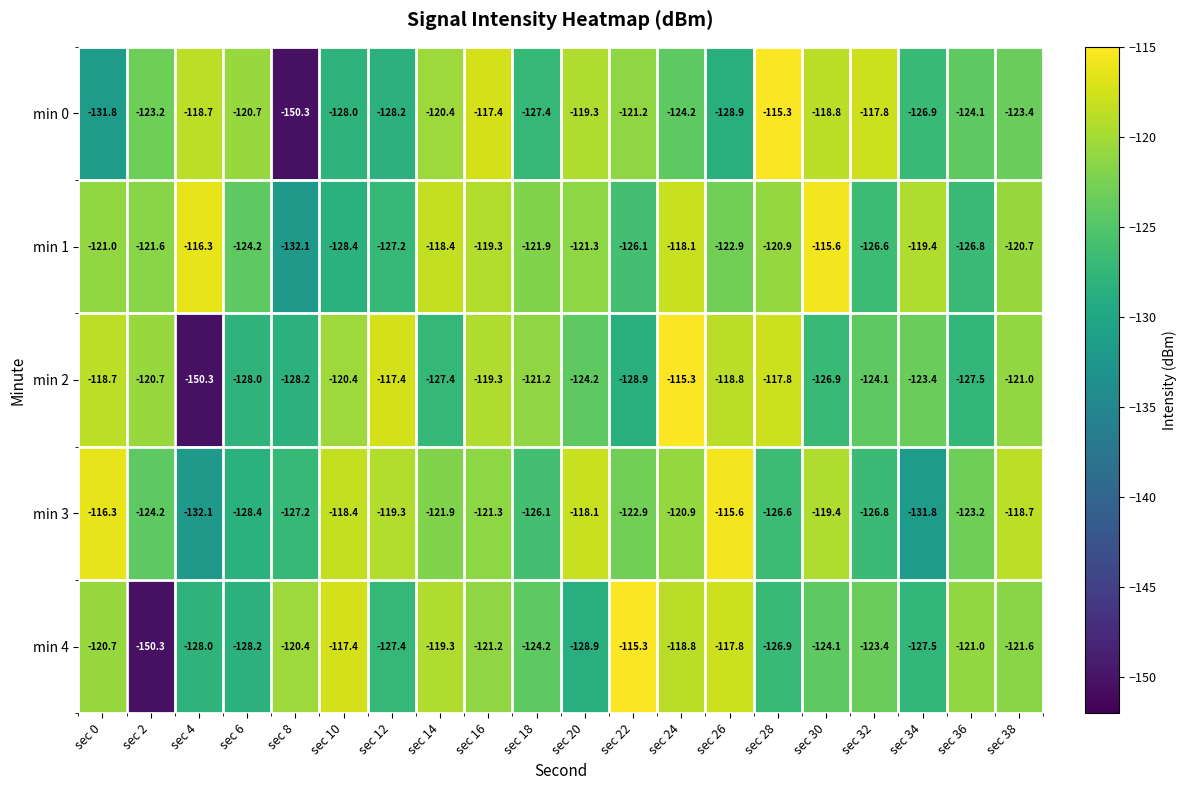

At which category is the sum across all series the highest?

sec 24